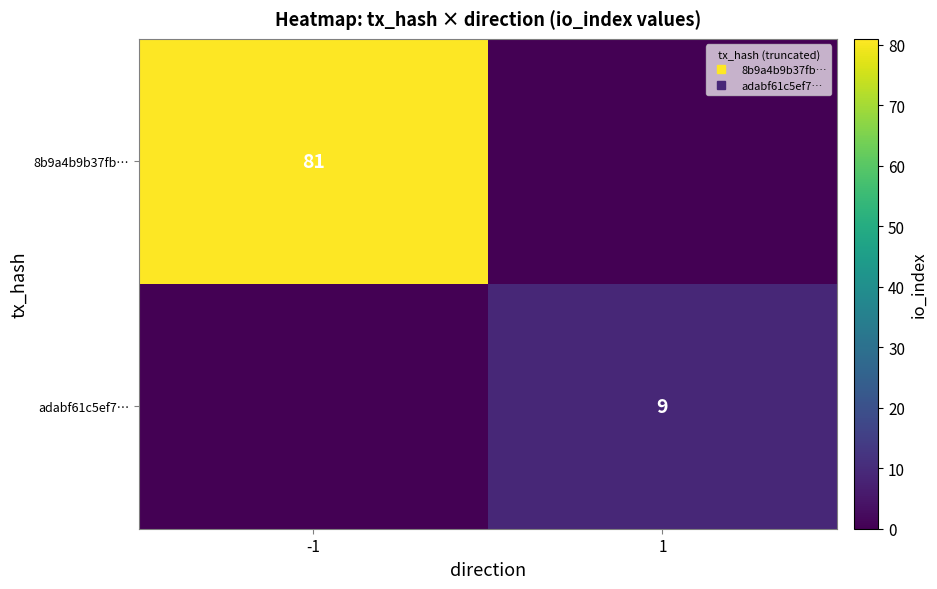

The adabf61c5ef7… series shows 5 at -1. True or false?

False